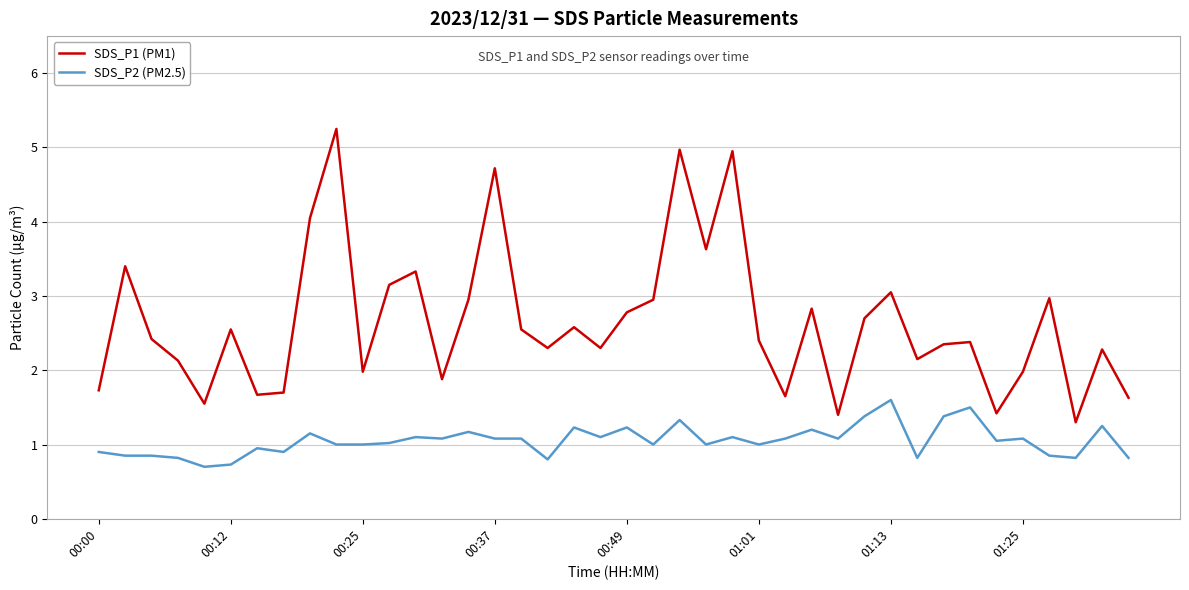

True or false: SDS_P1 (PM1) and SDS_P2 (PM2.5) cross at least once.

False